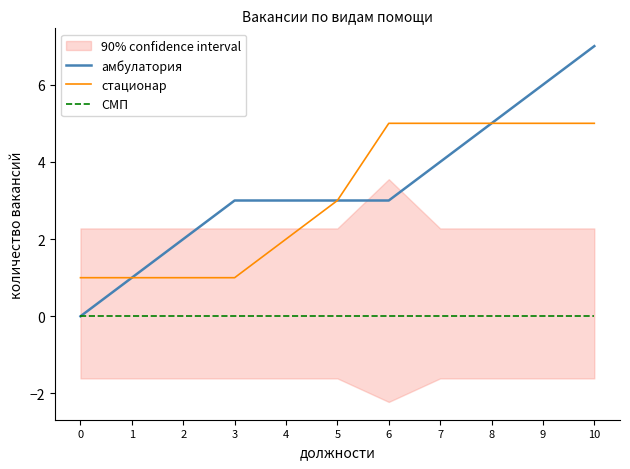

Does the chart have visible grid lines?

No